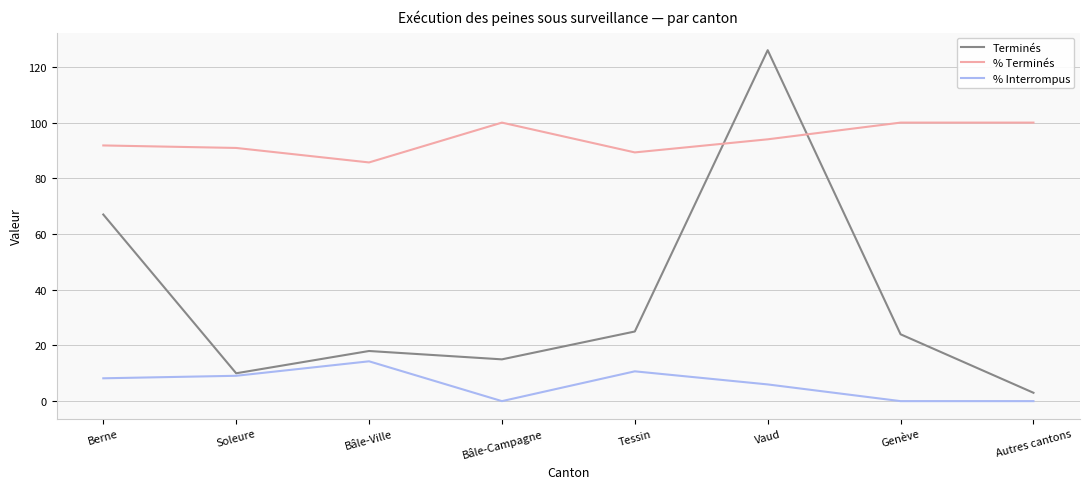

How many series are shown in this chart?

3